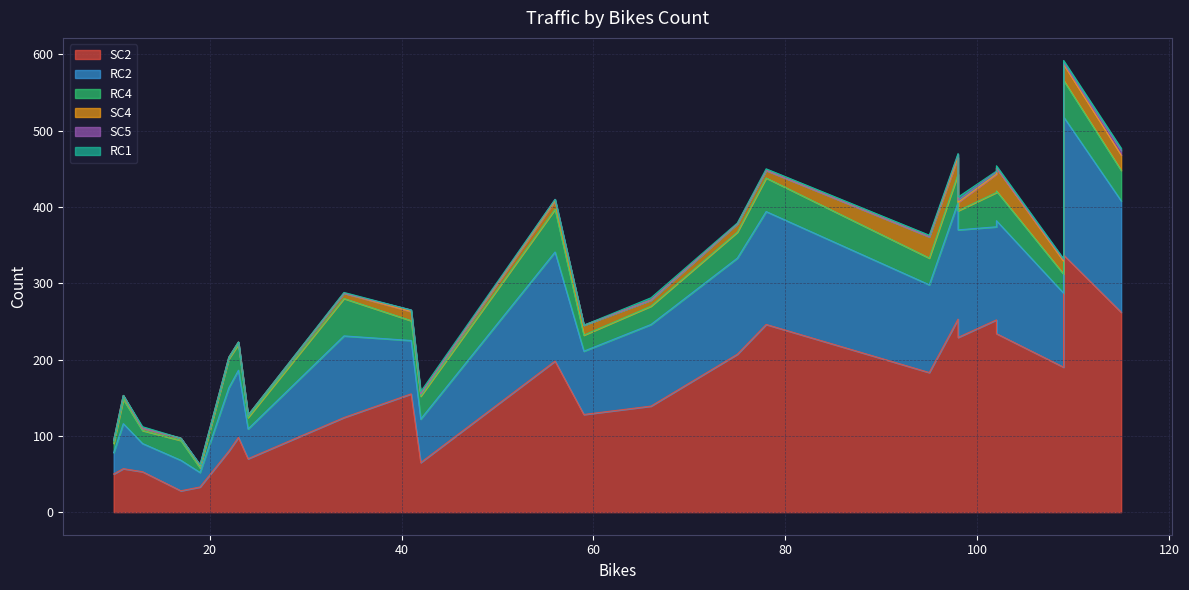

At how many categories does at least one series exceed 153?

12